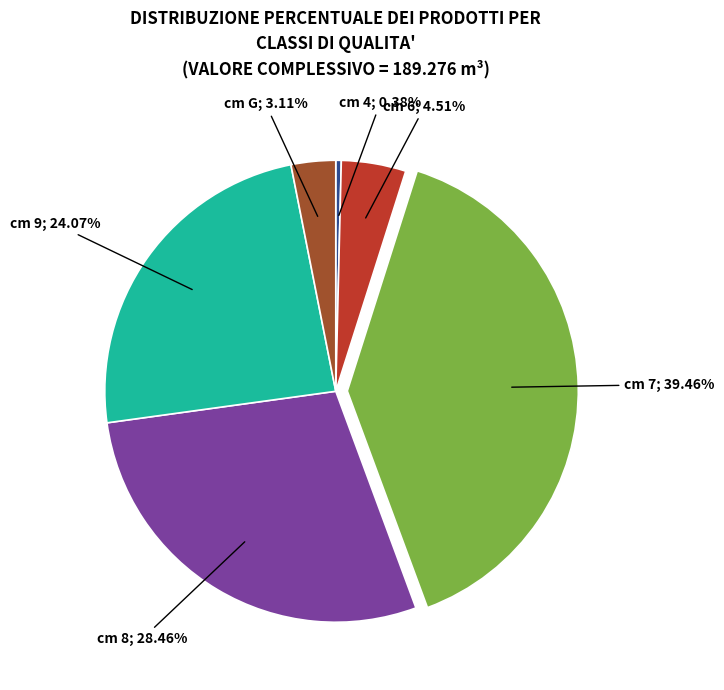

Does any single category account for the majority?

No